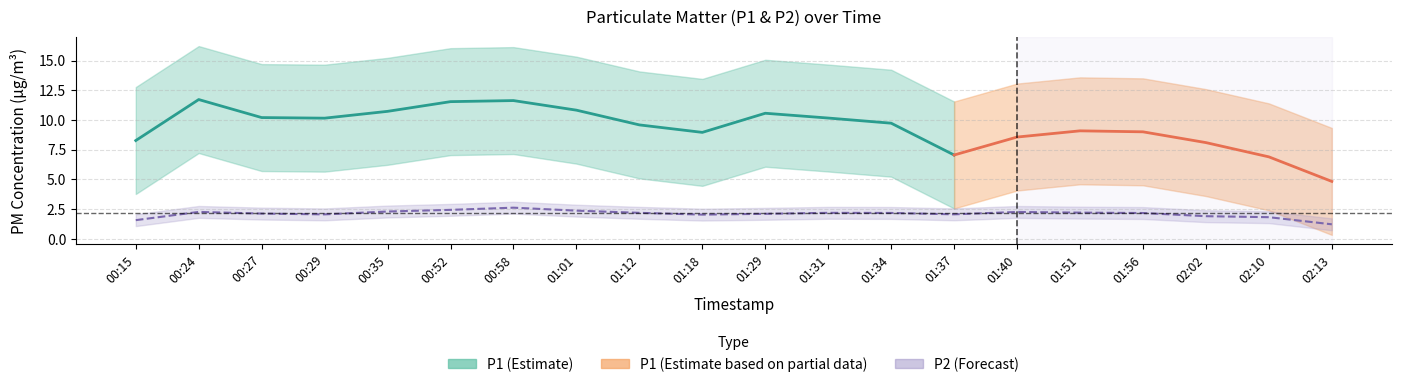

Where is P2 nearest to the value 2?

01:56